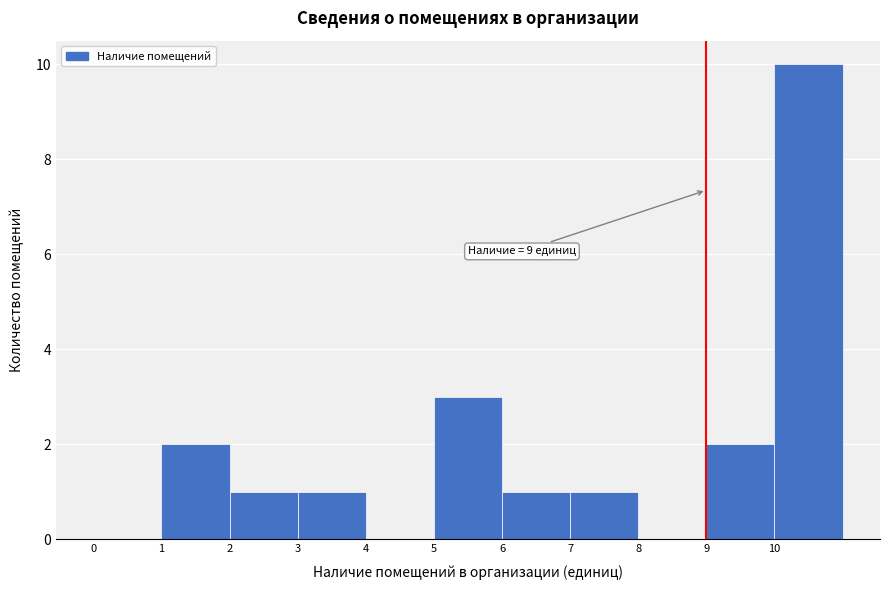

Over which range of the x-axis is the bar tallest?

10 to 11